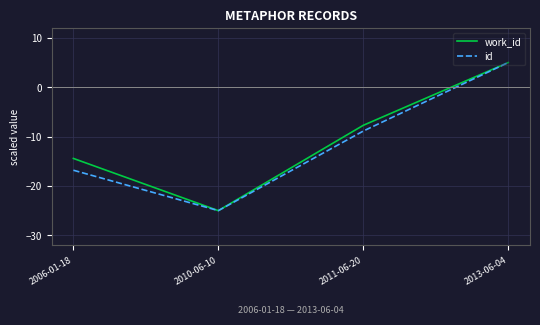

What is the total value across all series at 2013-06-04?

10.0